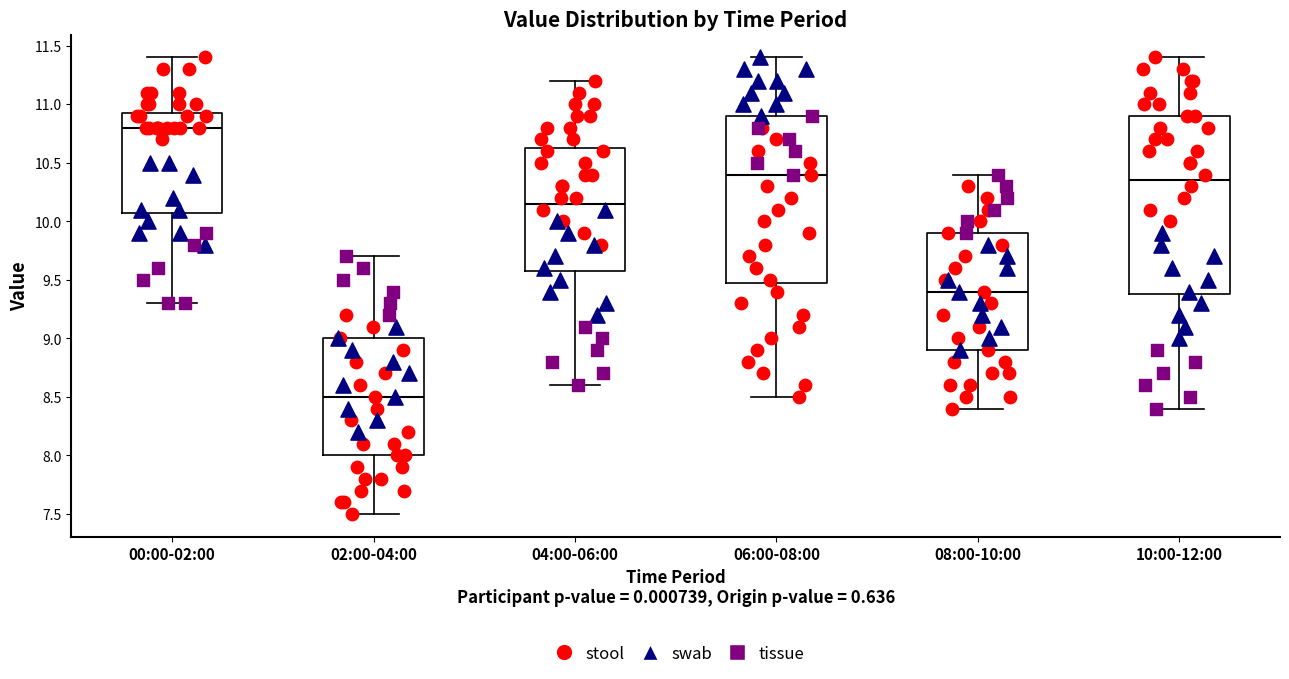

Where does the median line of the box for 06:00-08:00 sit on the y-axis? The values are not printed on the chart, so give them approximately, as read against the axis.

10.40